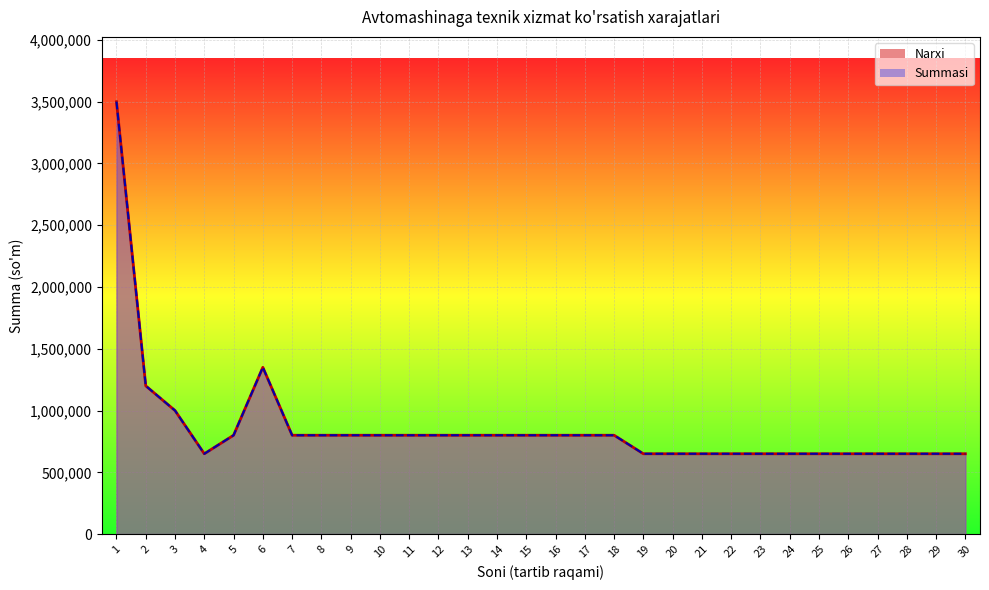

True or false: Summasi and Narxi cross at least once.

False